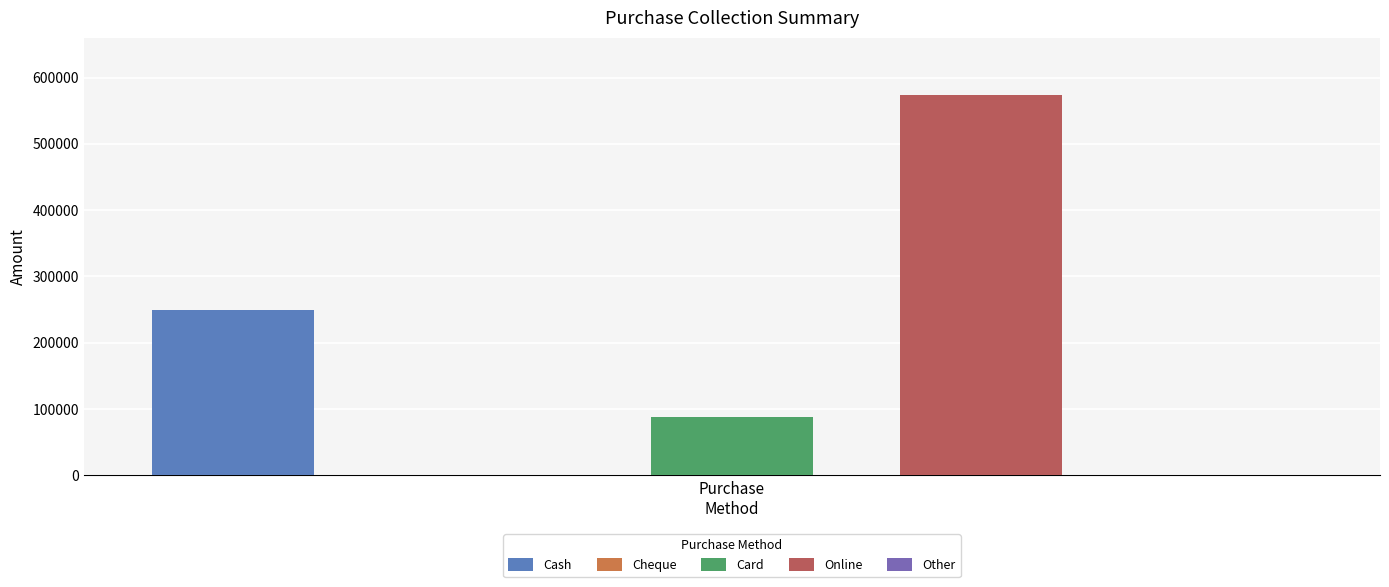

At how many categories does at least one series exceed 306316?

1